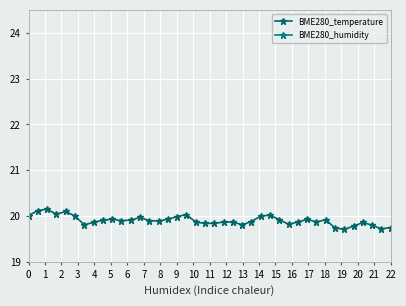

True or false: BME280_temperature has more than 2 interior local peaks.

True